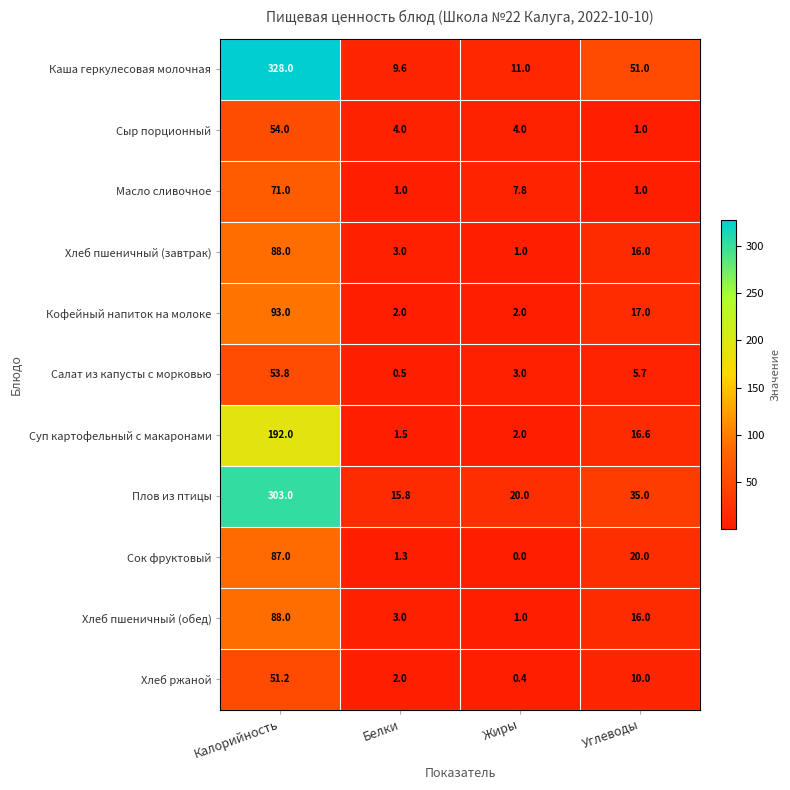

What is the average value of the Кофейный напиток на молоке series?

28.5